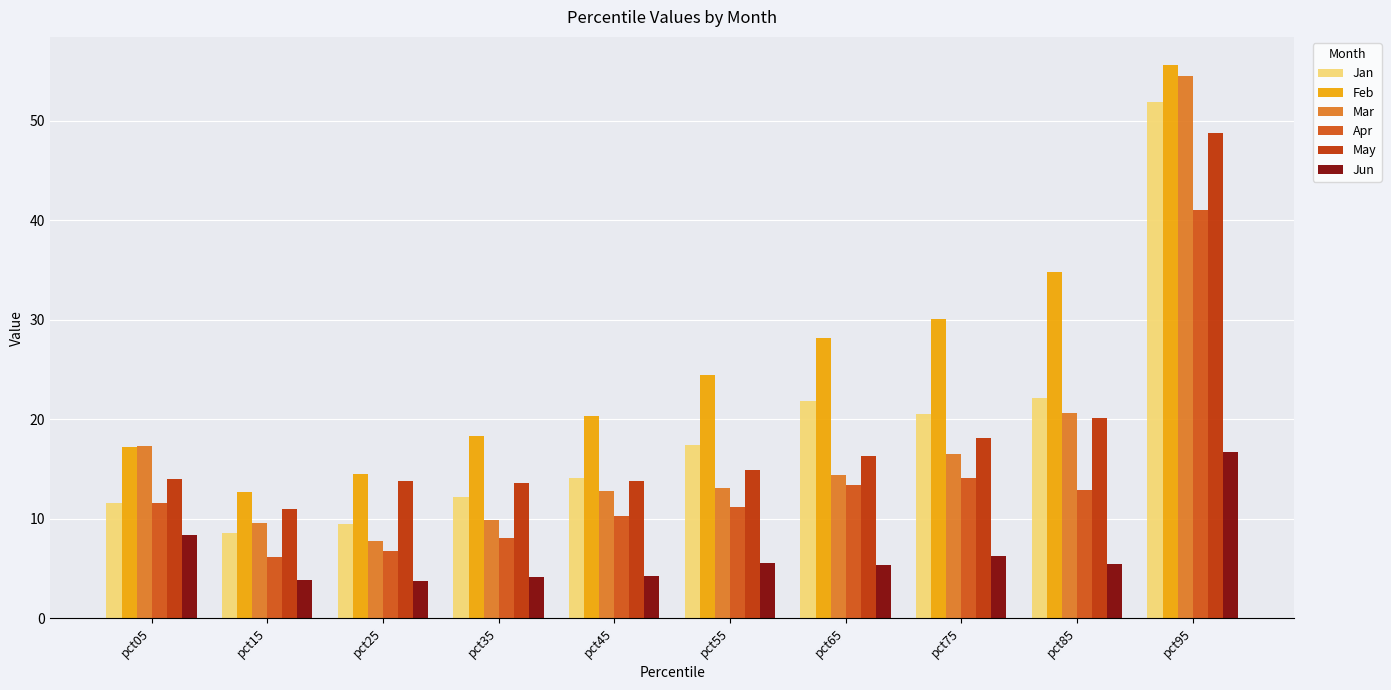

Is the value of May at pct65 greater than the value of Apr at pct65?

Yes